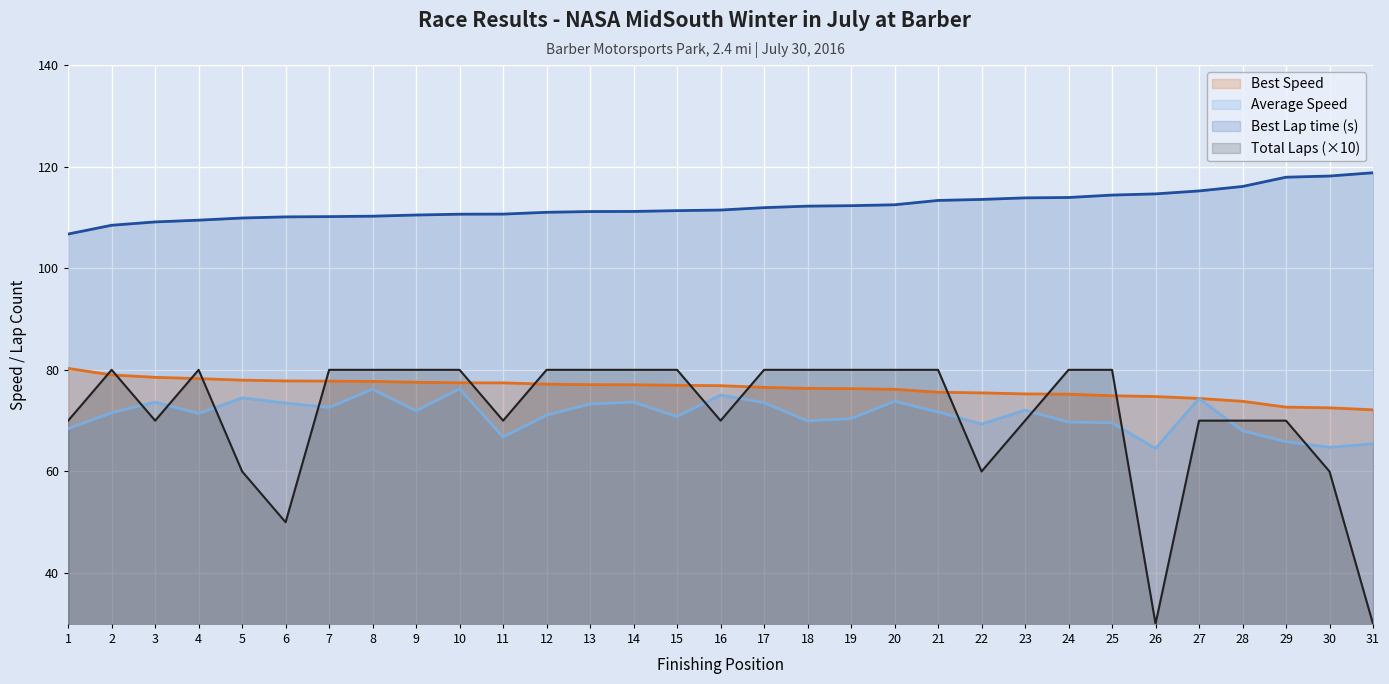

At 1, list the series in order from largest to smallest.

Best Lap time (s), Best Speed, Total Laps (×10), Average Speed